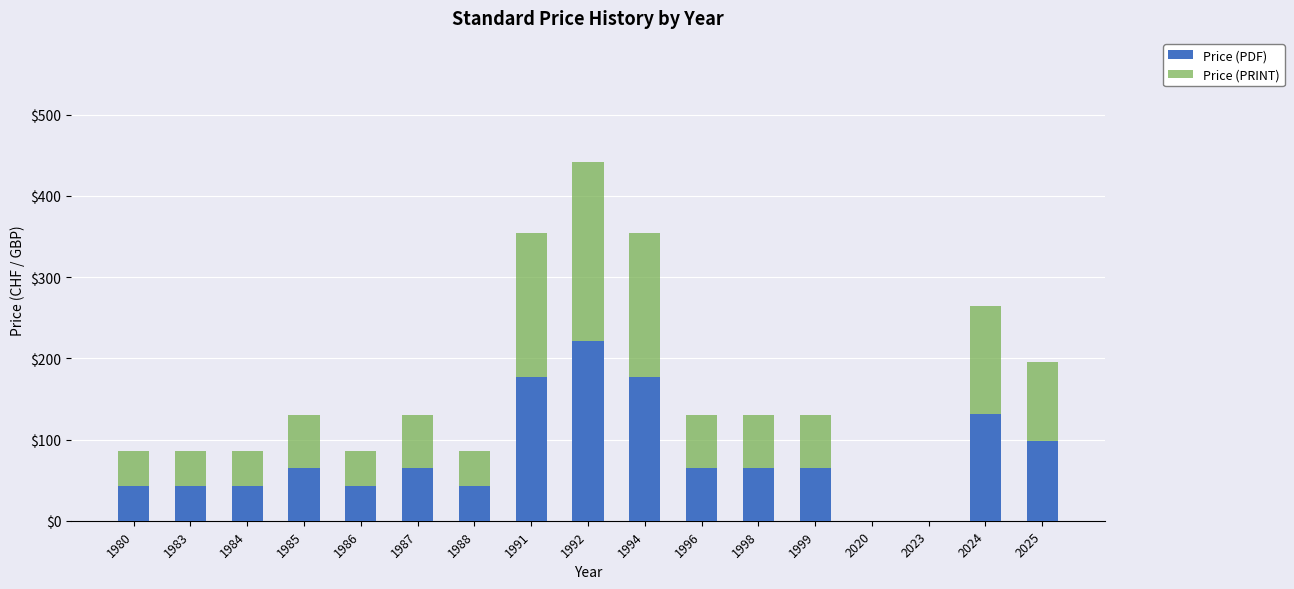

At which category is the sum across all series the highest?

1992